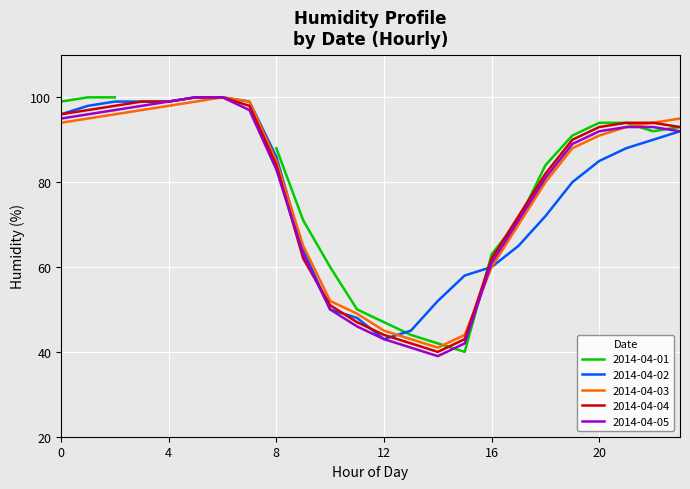

What is the maximum value for 2014-04-04?

100